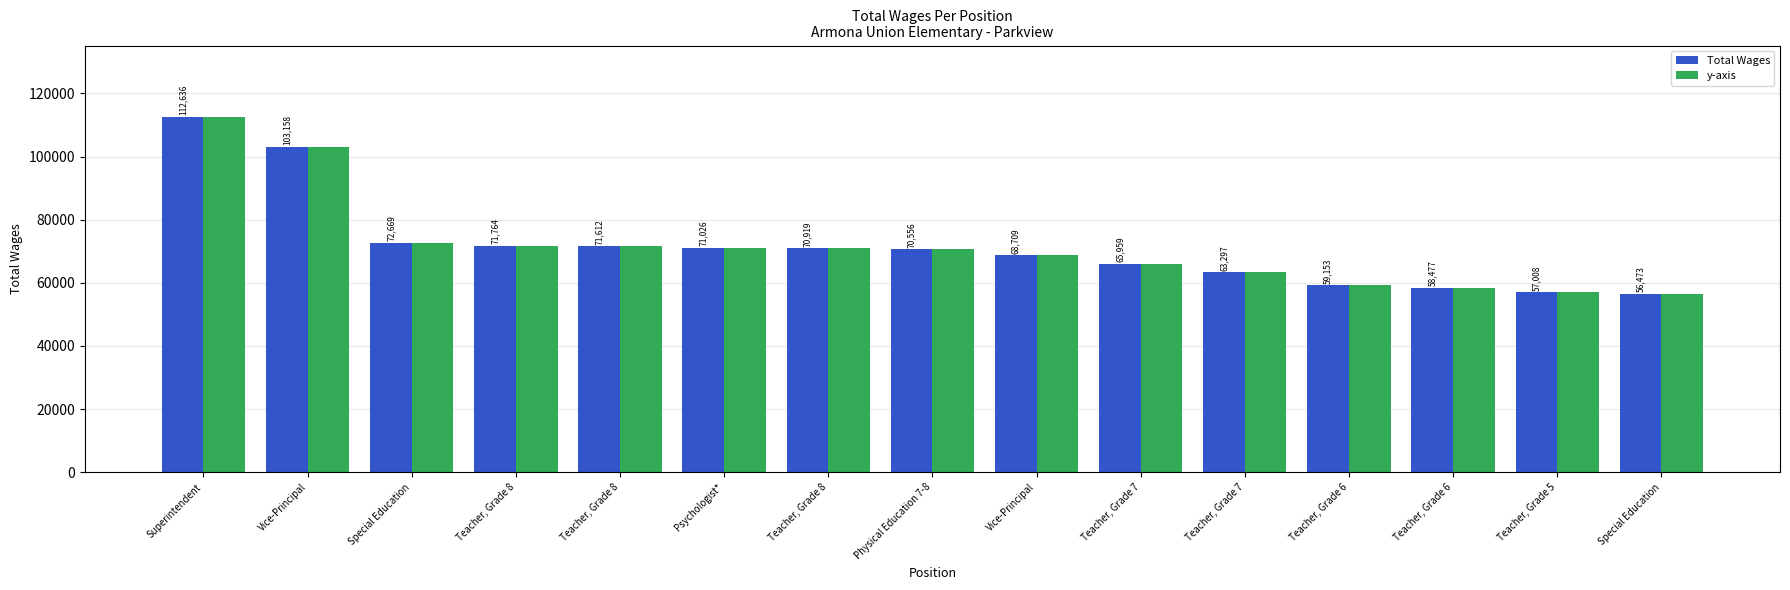

Which label corresponds to the smallest value in the chart?

Special Education